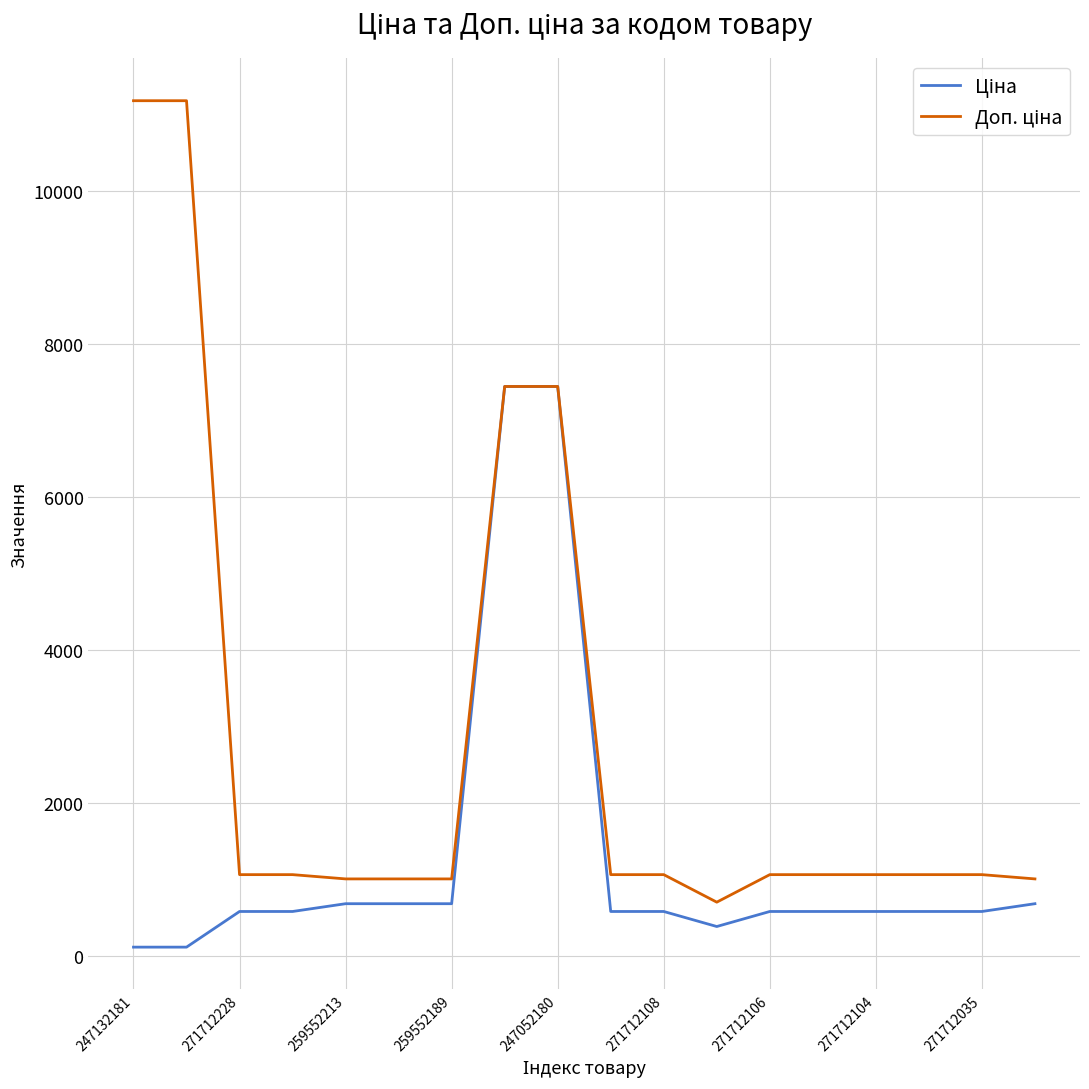

At how many categories does at least one series exceed 6868?

4